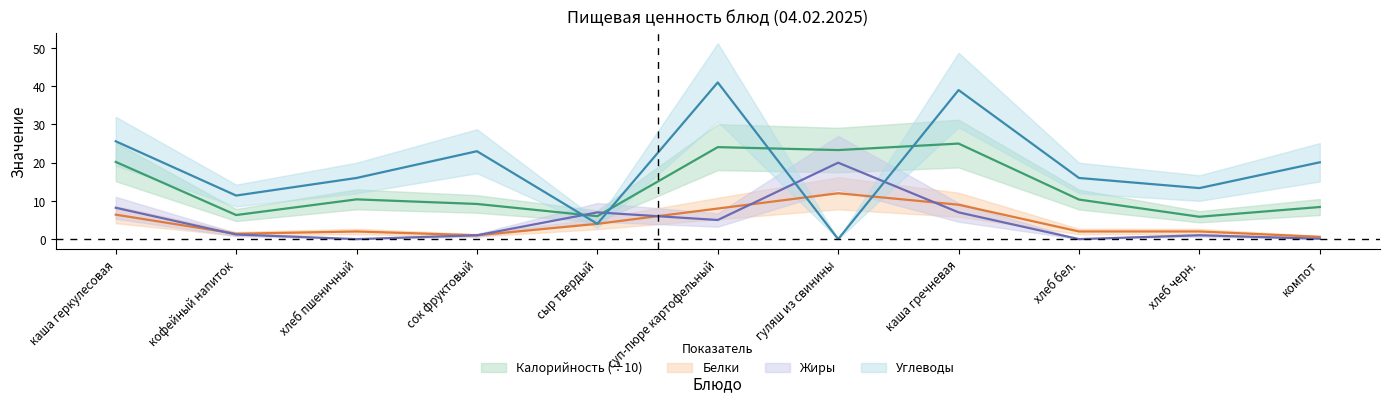

Which label corresponds to the smallest value in the chart?

хлеб пшеничный